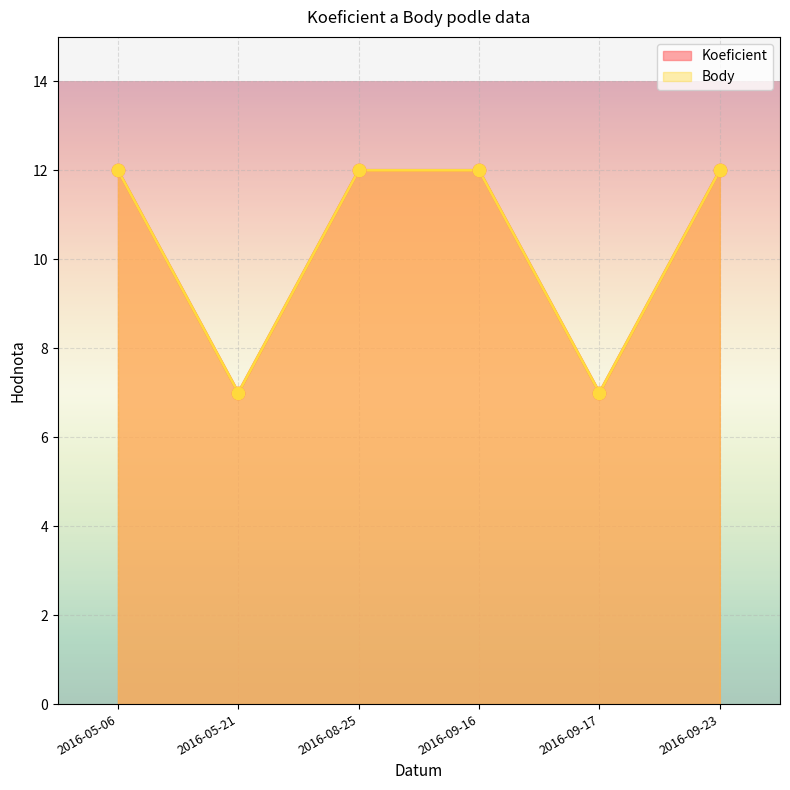

What are all the series names shown in the legend?

Koeficient, Body